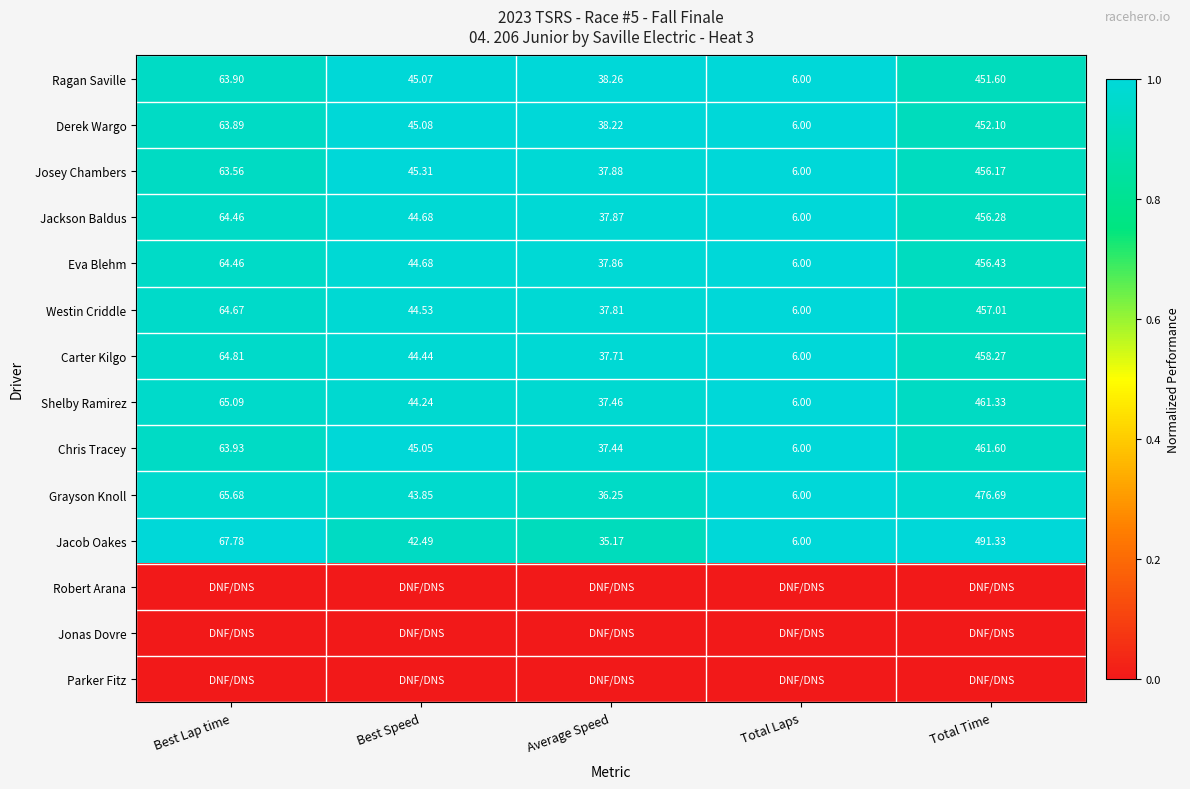

Rank the categories by Carter Kilgo value from lowest to highest.

Total Laps, Average Speed, Best Speed, Best Lap time, Total Time